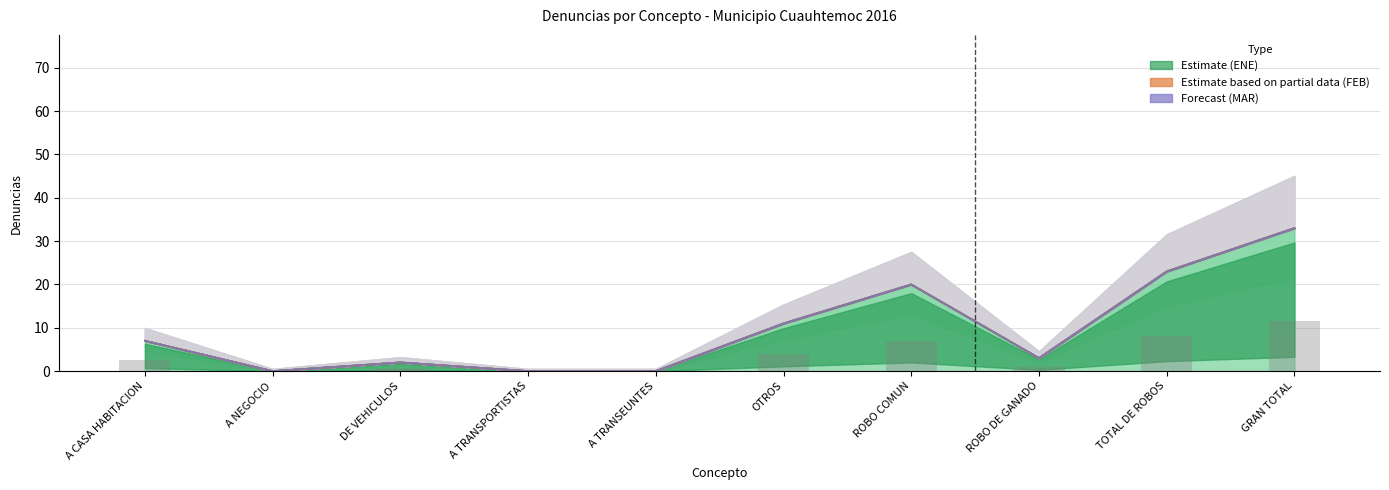

Which series changed the most between A TRANSPORTISTAS and A TRANSEUNTES?

ENE